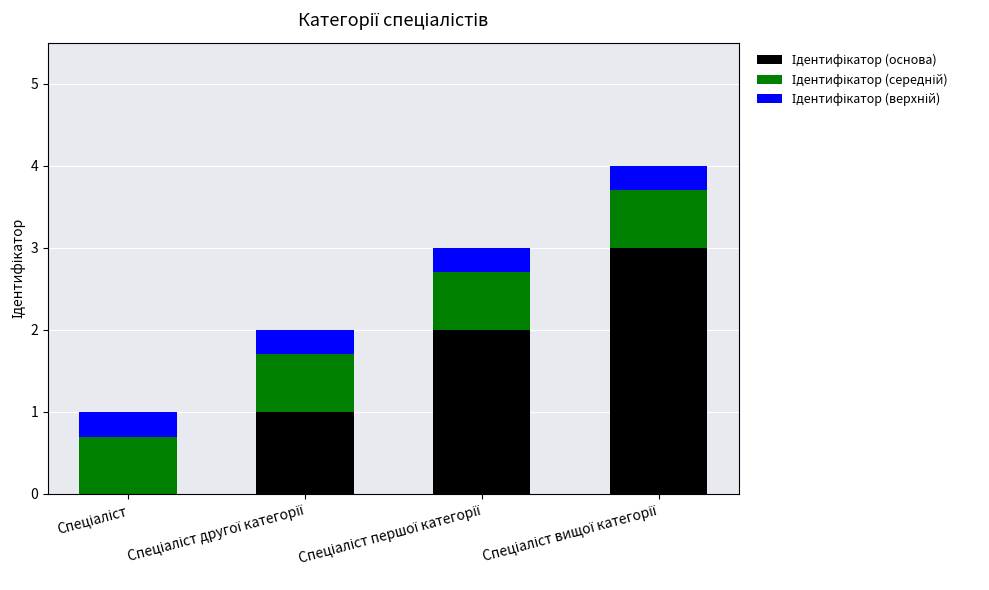

Count the number of data series in this chart.

3